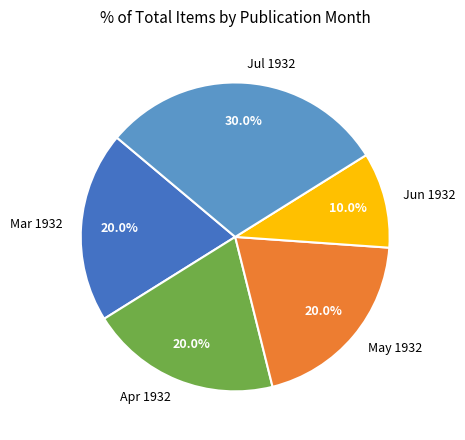

Count the number of slices in the pie.

5